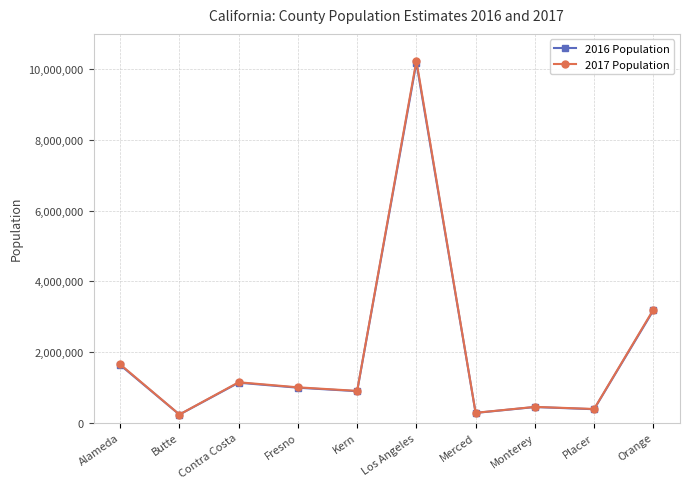

What is the value of the 2017 Population point at the 9th from the left?

382837